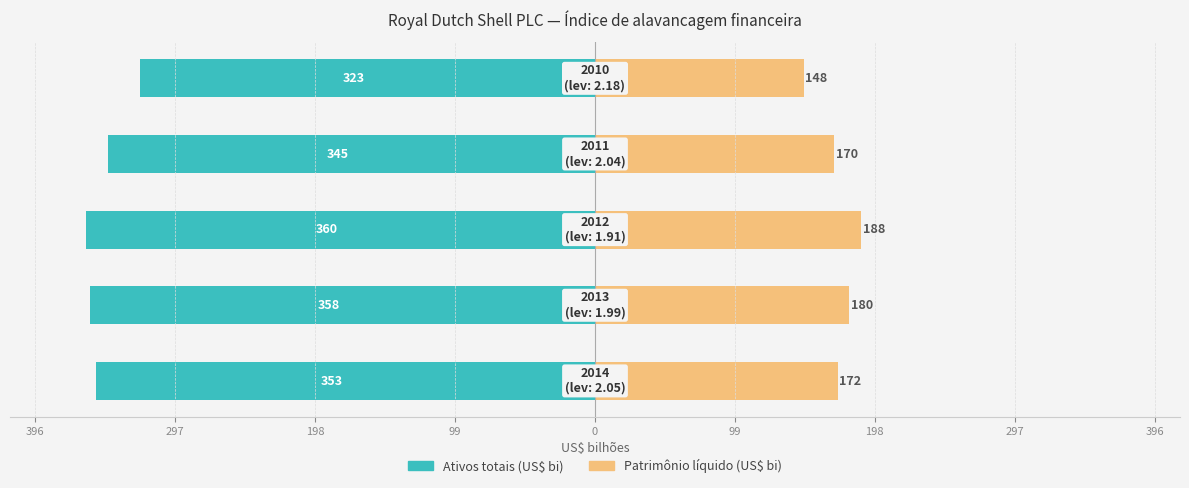

At 198, list the series in order from smallest to largest.

Ativos totais (US$ bi), Patrimônio líquido (US$ bi)